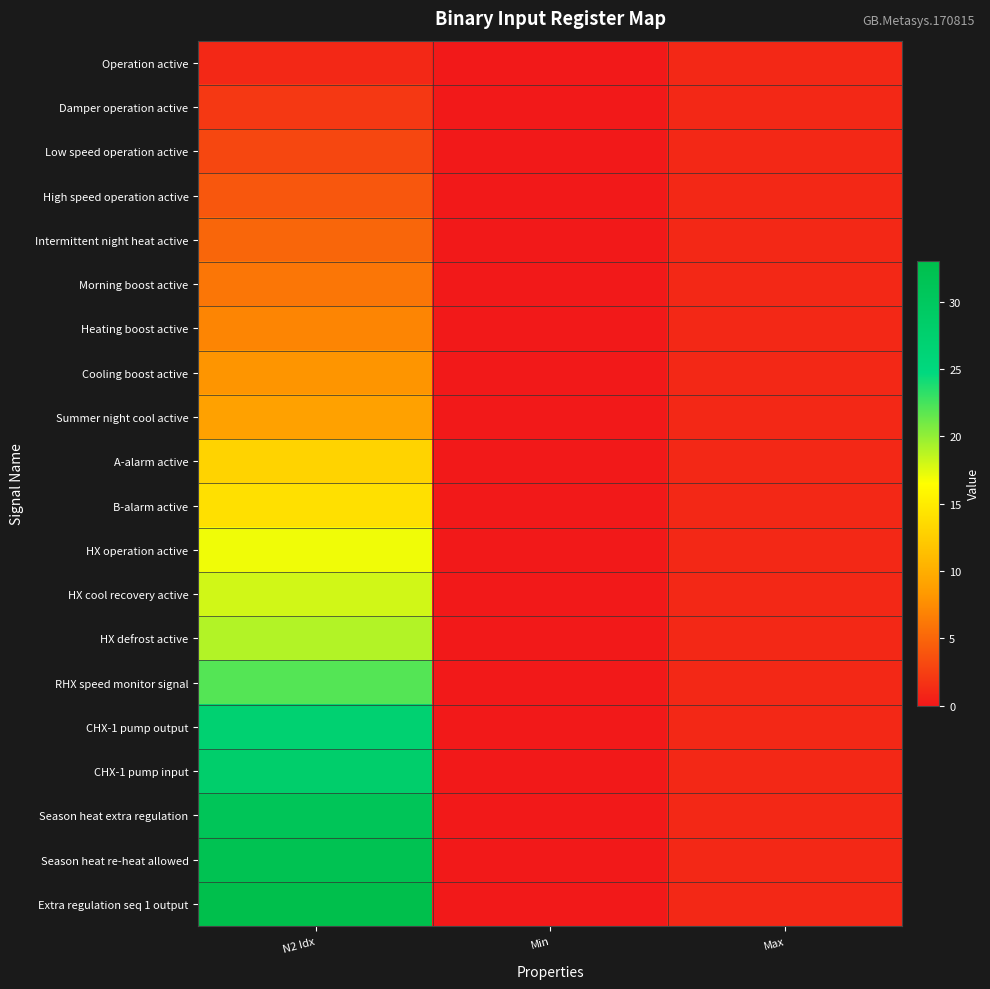

Which category has the highest value across all series?

N2 Idx